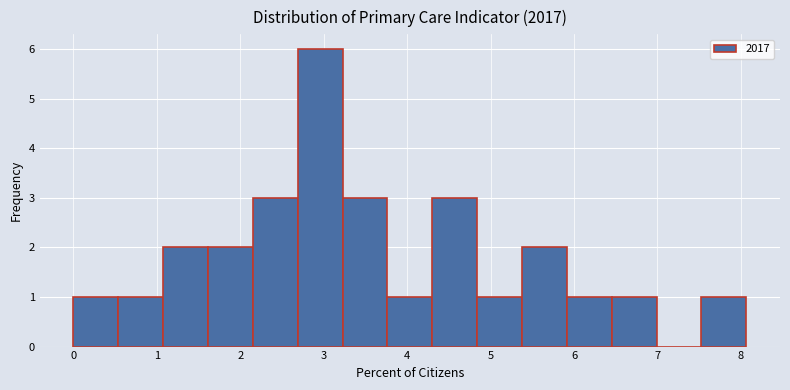

Reading left to right, list every bar in this chart as the range it spans on the x-axis followed by its height. Neither the bar edges nor the heights are printed on the chart, so give them approximately, as read against the axes.

0.0 to 0.5: 1
0.5 to 1.1: 1
1.1 to 1.6: 2
1.6 to 2.2: 2
2.2 to 2.7: 3
2.7 to 3.2: 6
3.2 to 3.8: 3
3.8 to 4.3: 1
4.3 to 4.8: 3
4.8 to 5.4: 1
5.4 to 5.9: 2
5.9 to 6.5: 1
6.5 to 7.0: 1
7.0 to 7.5: 0
7.5 to 8.1: 1